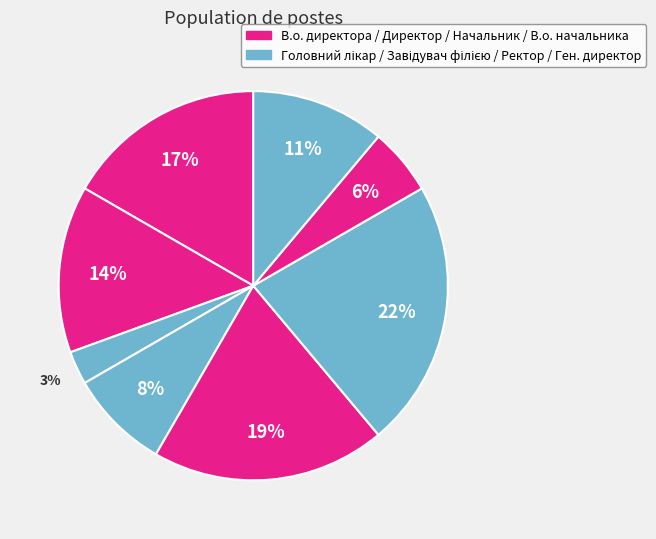

Count the number of slices in the pie.

8